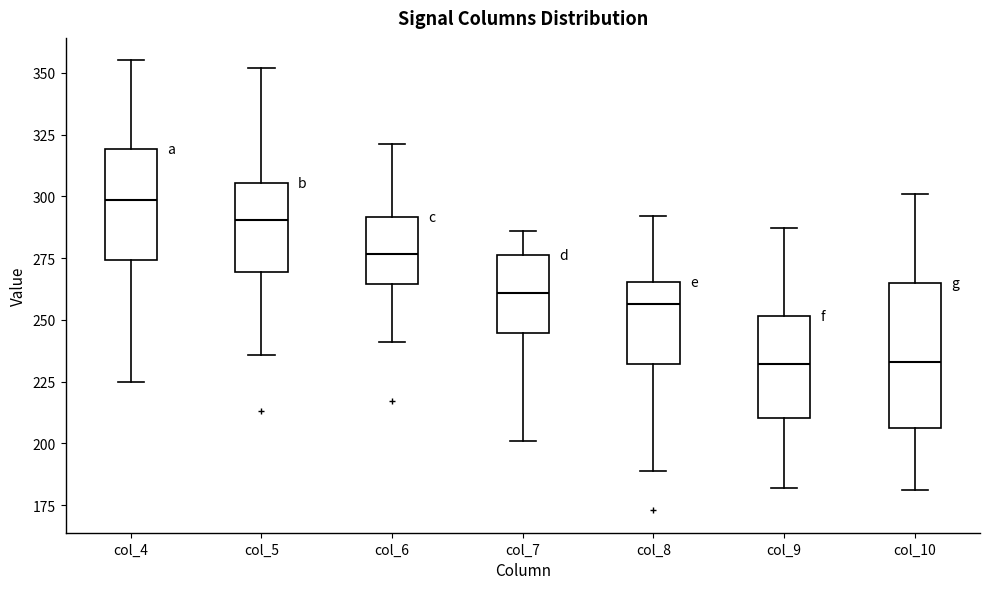

Which box is the tallest, from its lower edge to its upper edge?

col_10